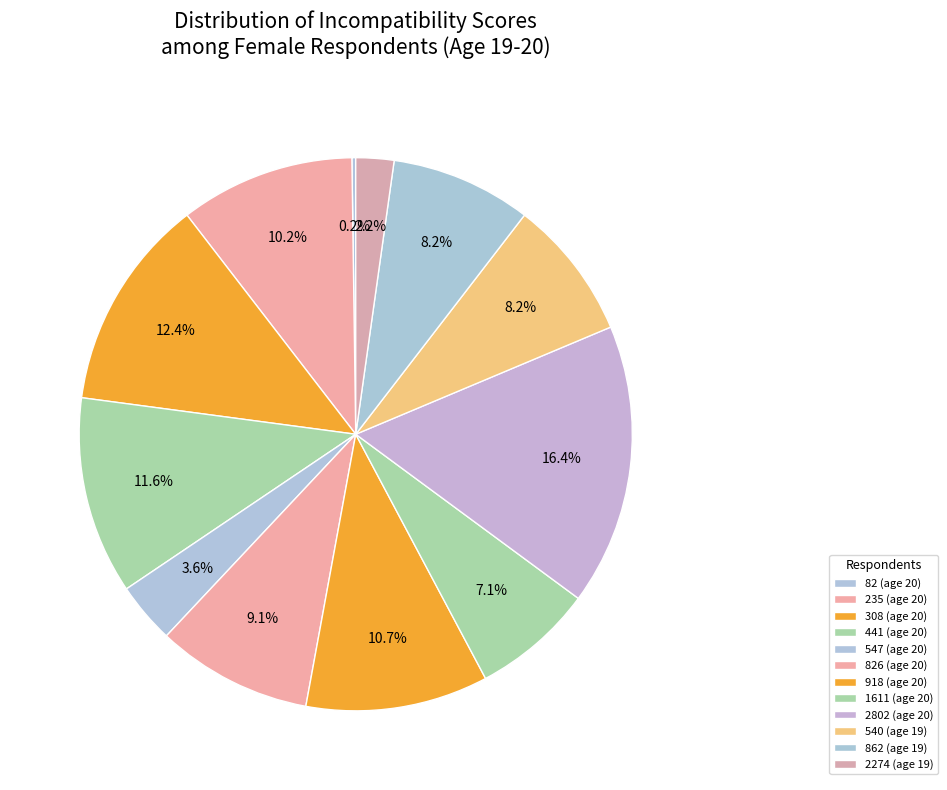

To the nearest percent, what is the difference between the largest and smallest slice percentages?

16%